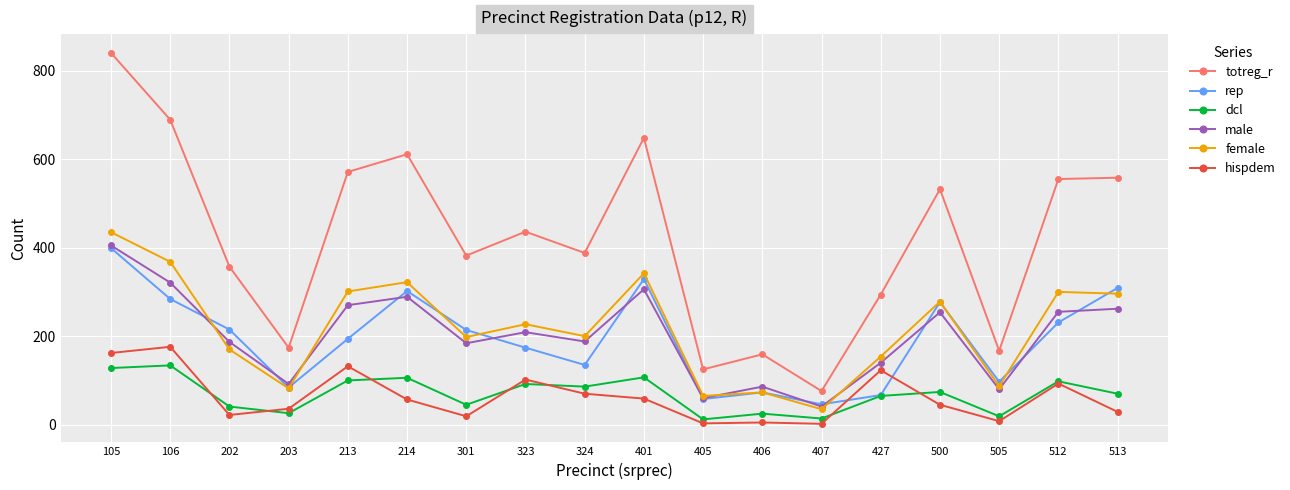

Where is totreg_r nearest to the value 458?

323